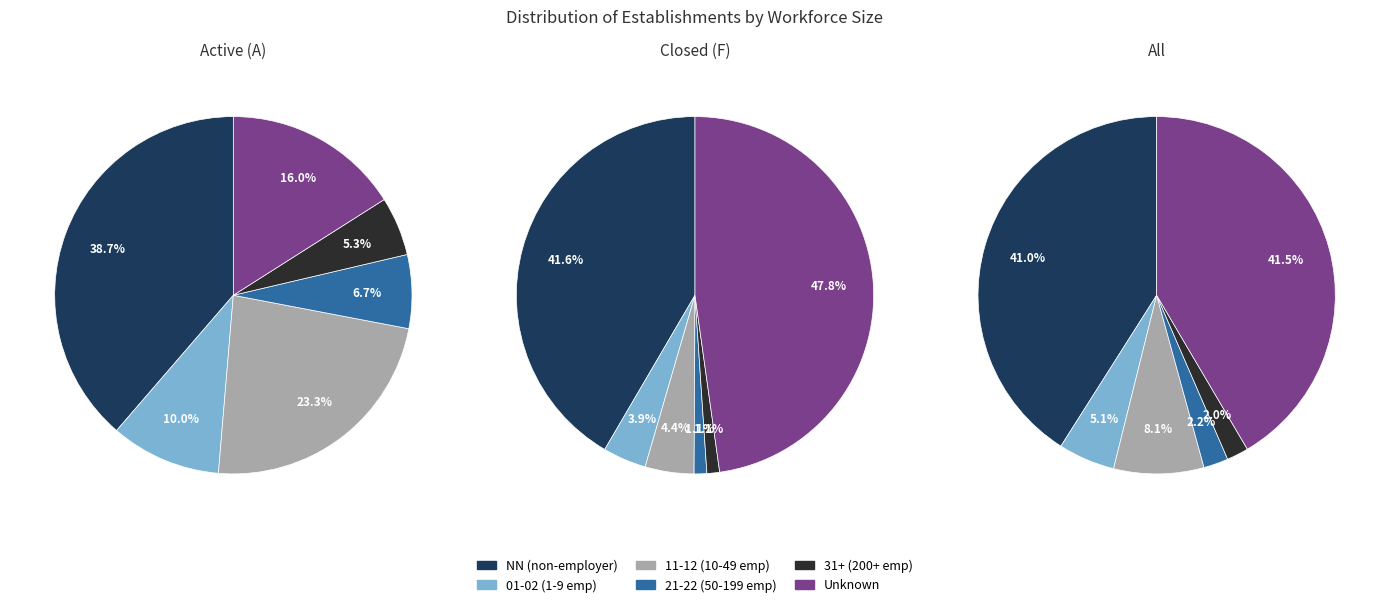

What percentage is the 12 slice, to the nearest percent?

2%